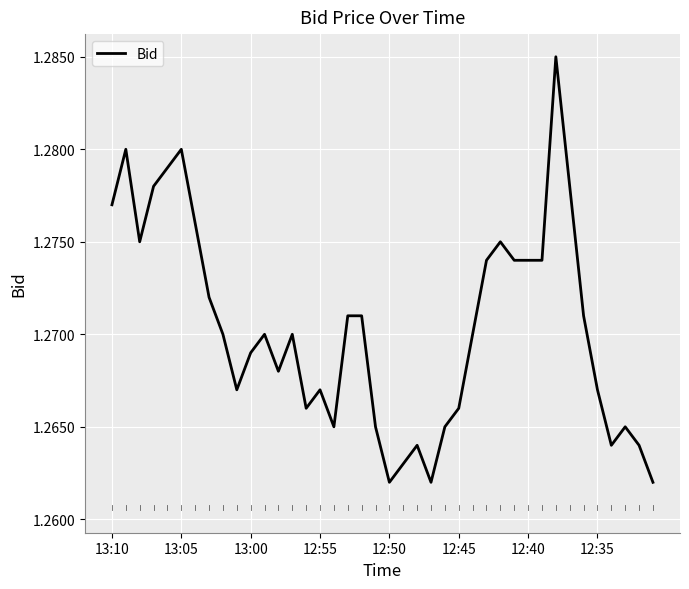

How many lines are shown in the chart?

1